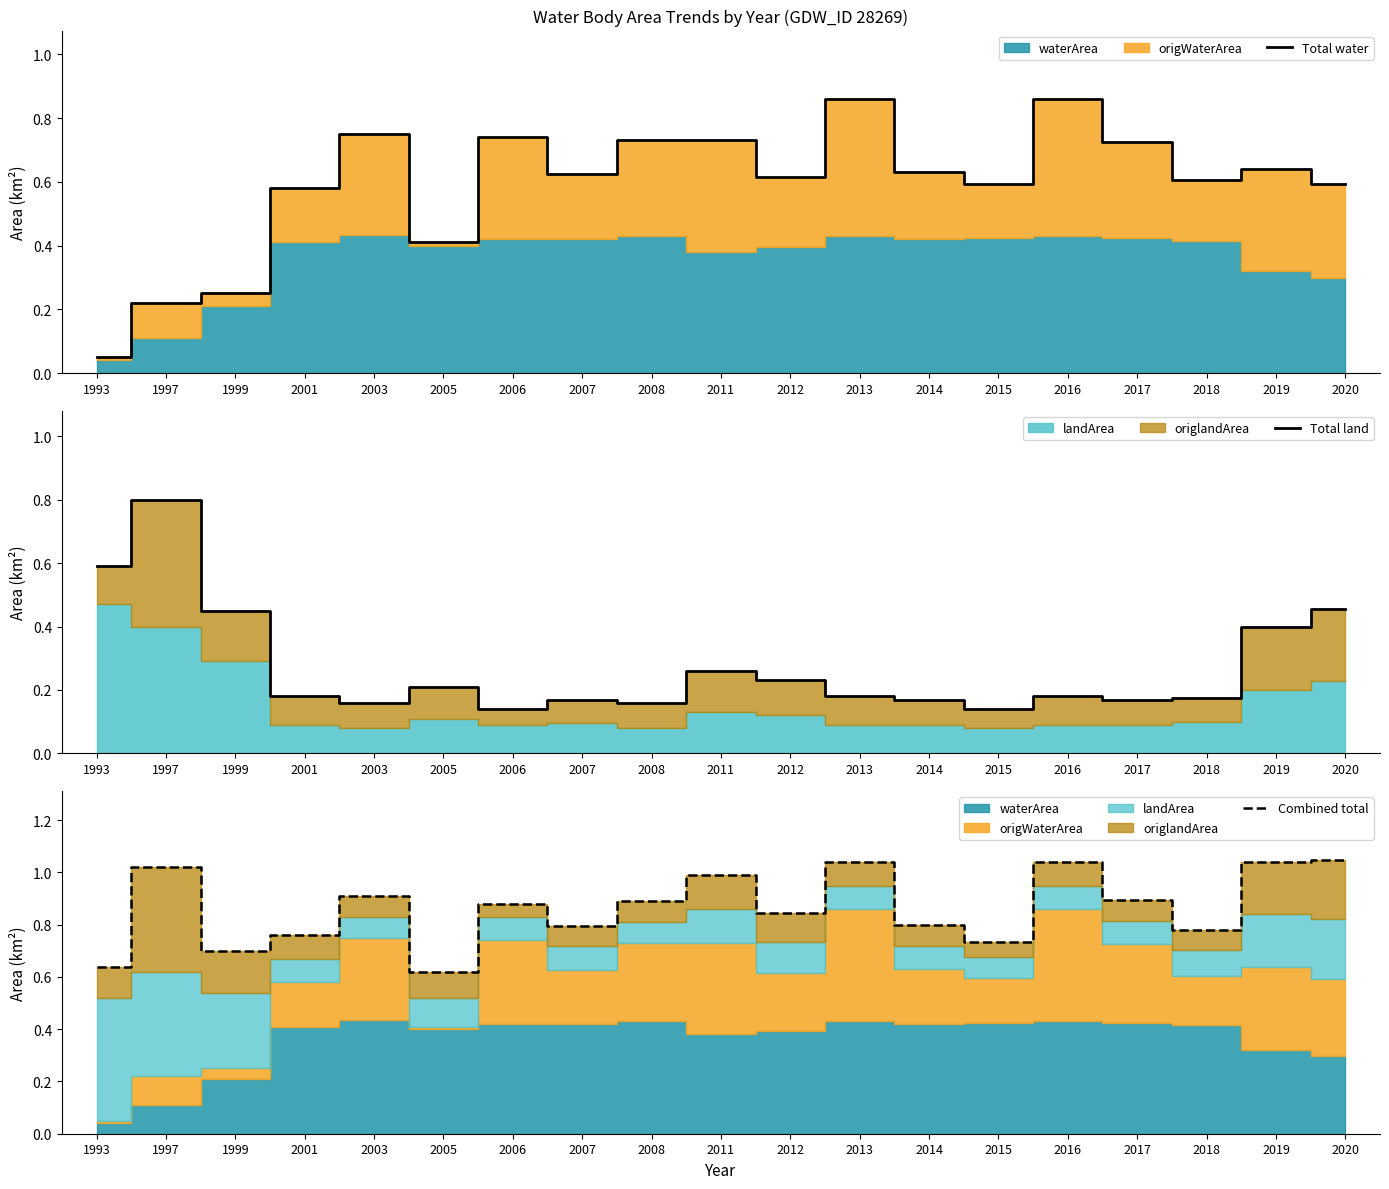

Which category has the lowest value across all series?

1993